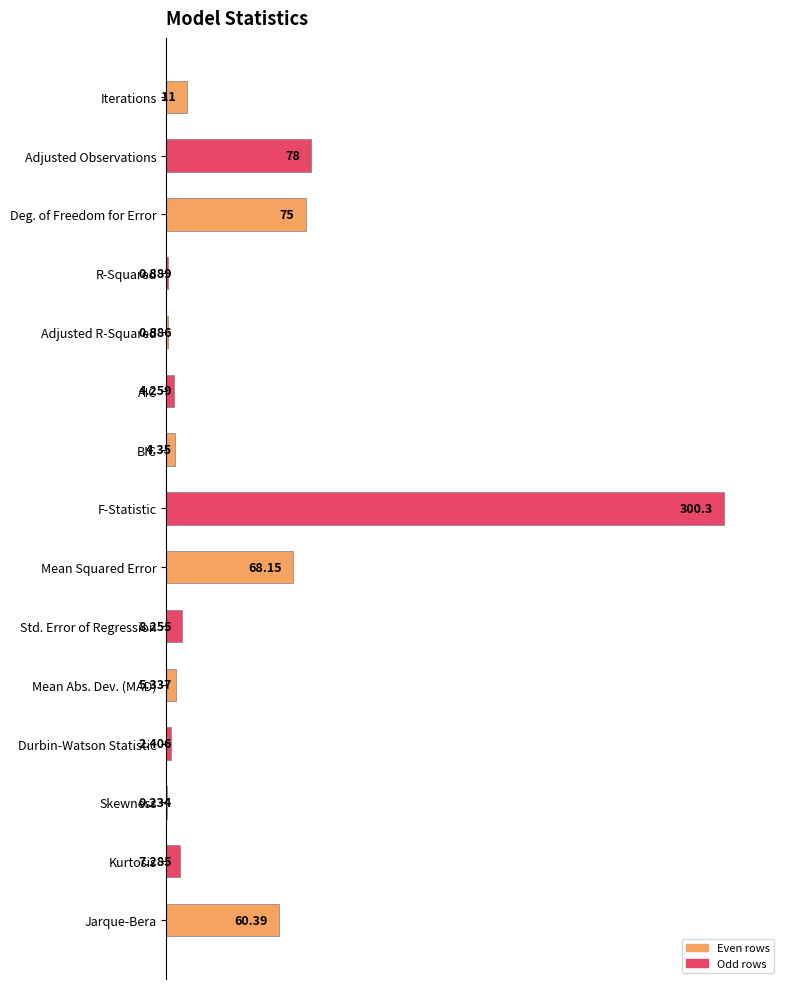

Are the bars horizontal?

Yes